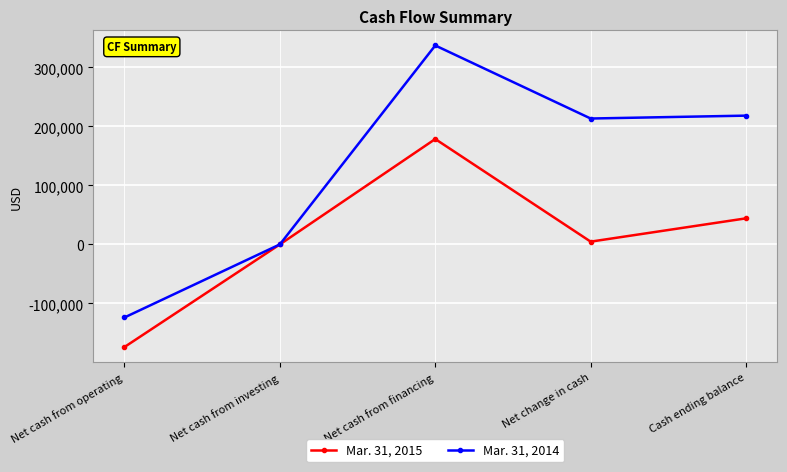

True or false: Mar. 31, 2015 has a value of -257962 at Net cash from operating.

False